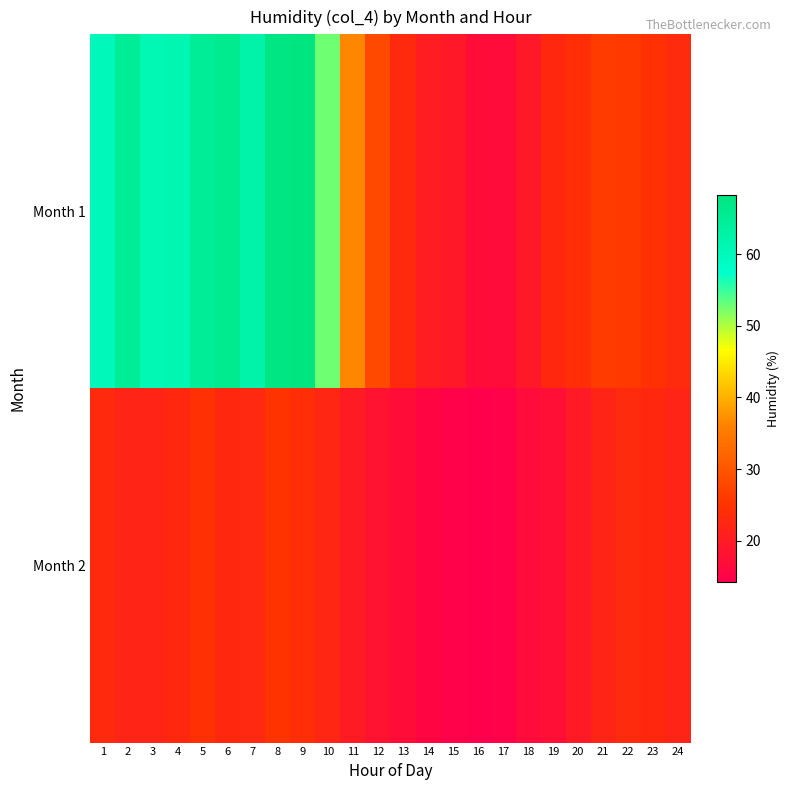

Reading left to right, list all the values displayed in this chart.

Month 1: 1=59.7	2=64.8	3=60.8	4=61.3	5=64.8	6=65.8	7=62.5	8=67.7	9=68.3	10=52.7	11=36.6	12=28.2	13=23.2	14=20.4	15=19.4	16=17.0	17=16.9	18=19.4	19=22.9	20=24.1	21=26.3	22=26.0	23=24.4	24=23.3
Month 2: 1=23.1	2=21.9	3=21.9	4=23.0	5=24.5	6=22.9	7=22.8	8=25.0	9=24.1	10=22.3	11=20.1	12=18.3	13=17.0	14=15.6	15=14.8	16=14.2	17=14.8	18=16.6	19=17.5	20=19.9	21=21.9	22=23.4	23=22.9	24=22.0